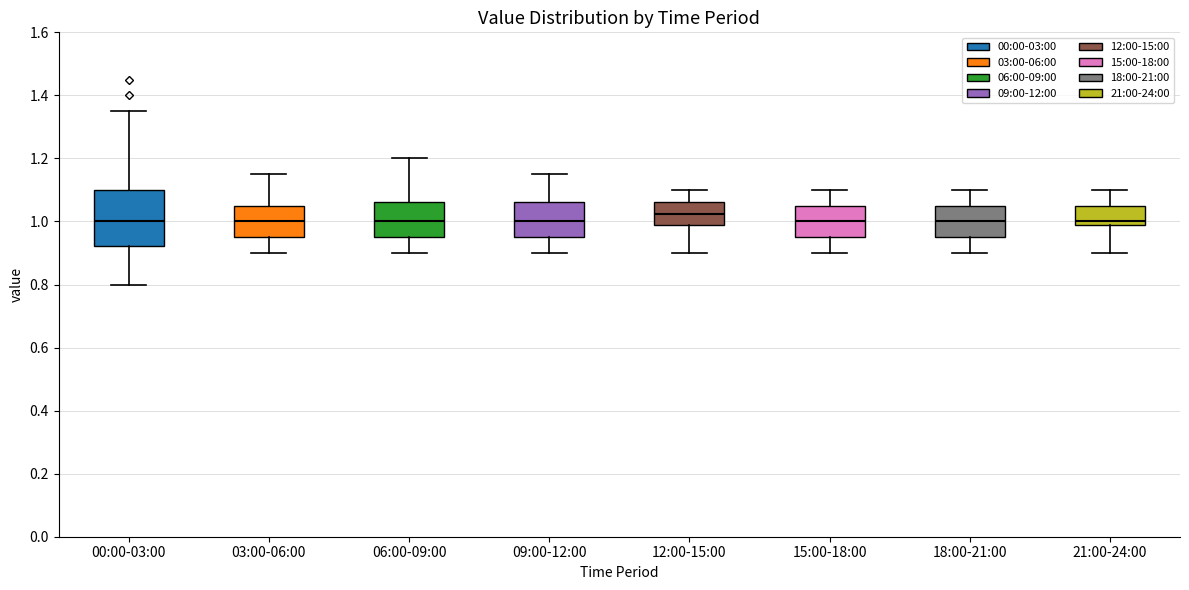

Which box is the tallest, from its lower edge to its upper edge?

00:00-03:00